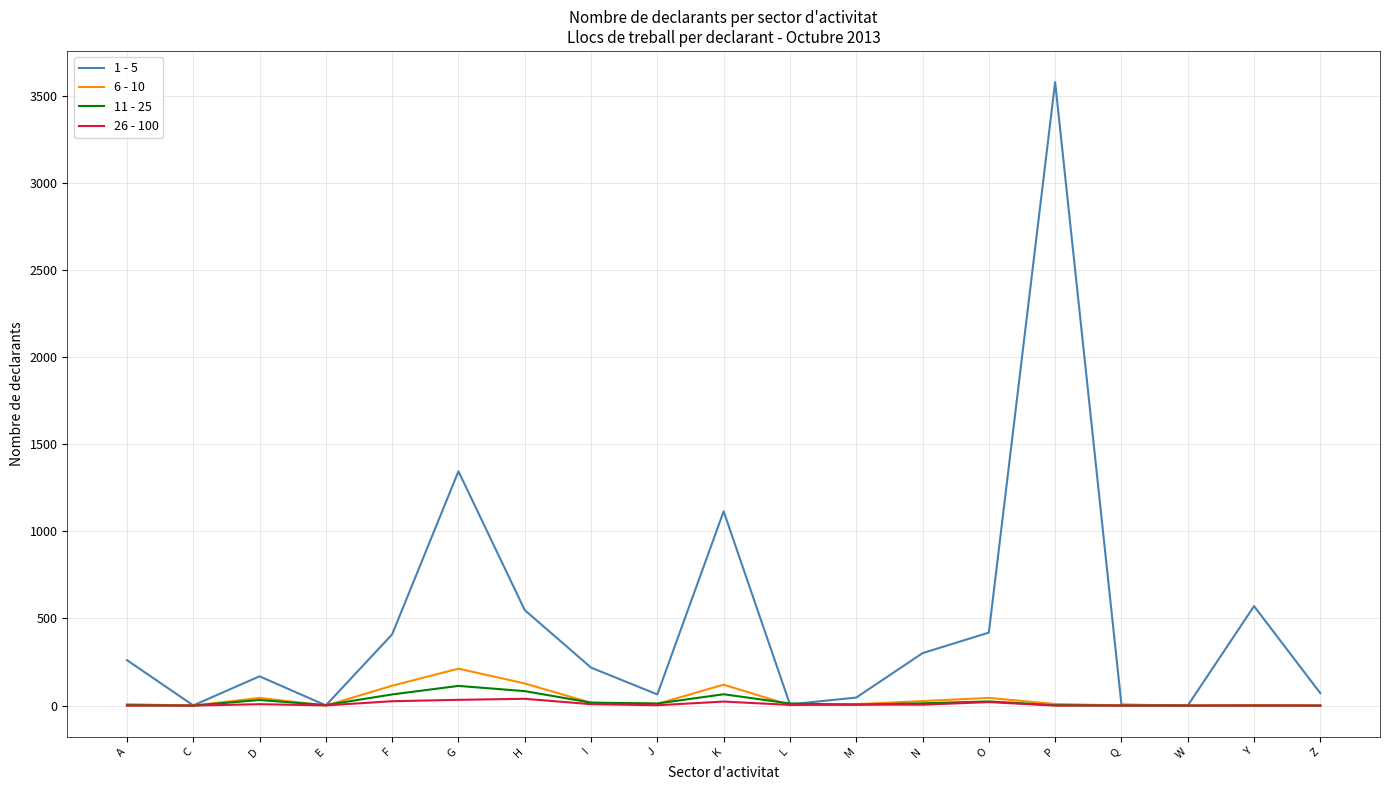

Which label corresponds to the largest value in the chart?

P